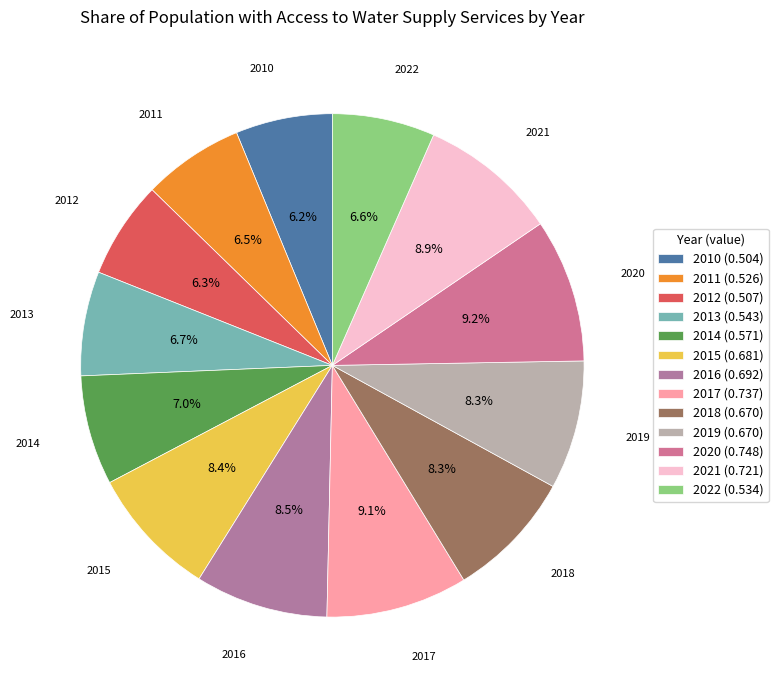

Which category has the smallest portion of the pie?

2010